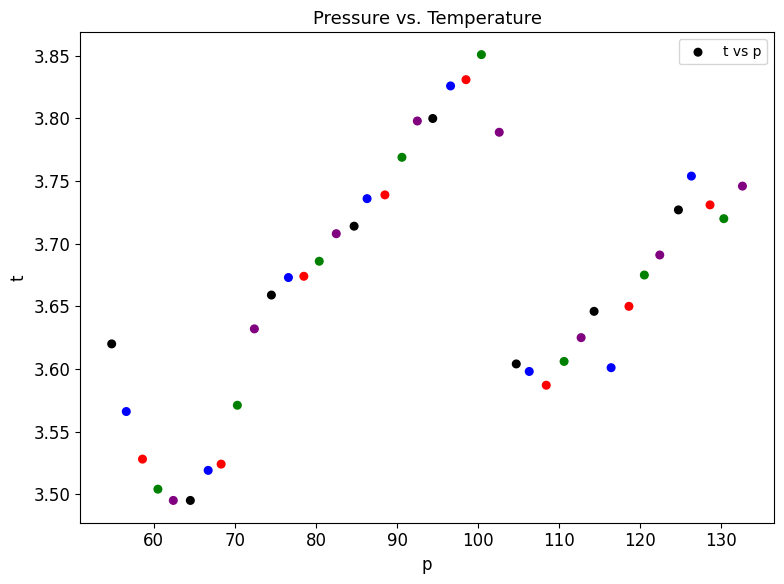

What is the range of Y values (max minus min)?

0.4